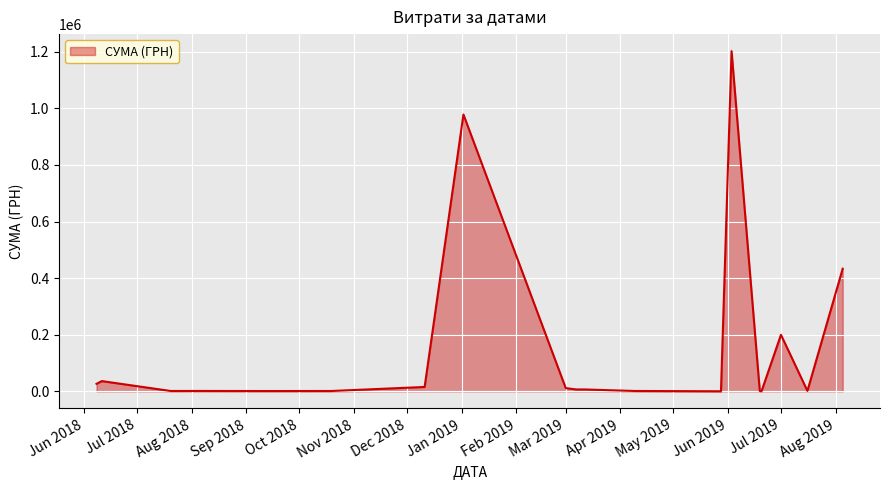

What is the smallest value displayed?

237.1